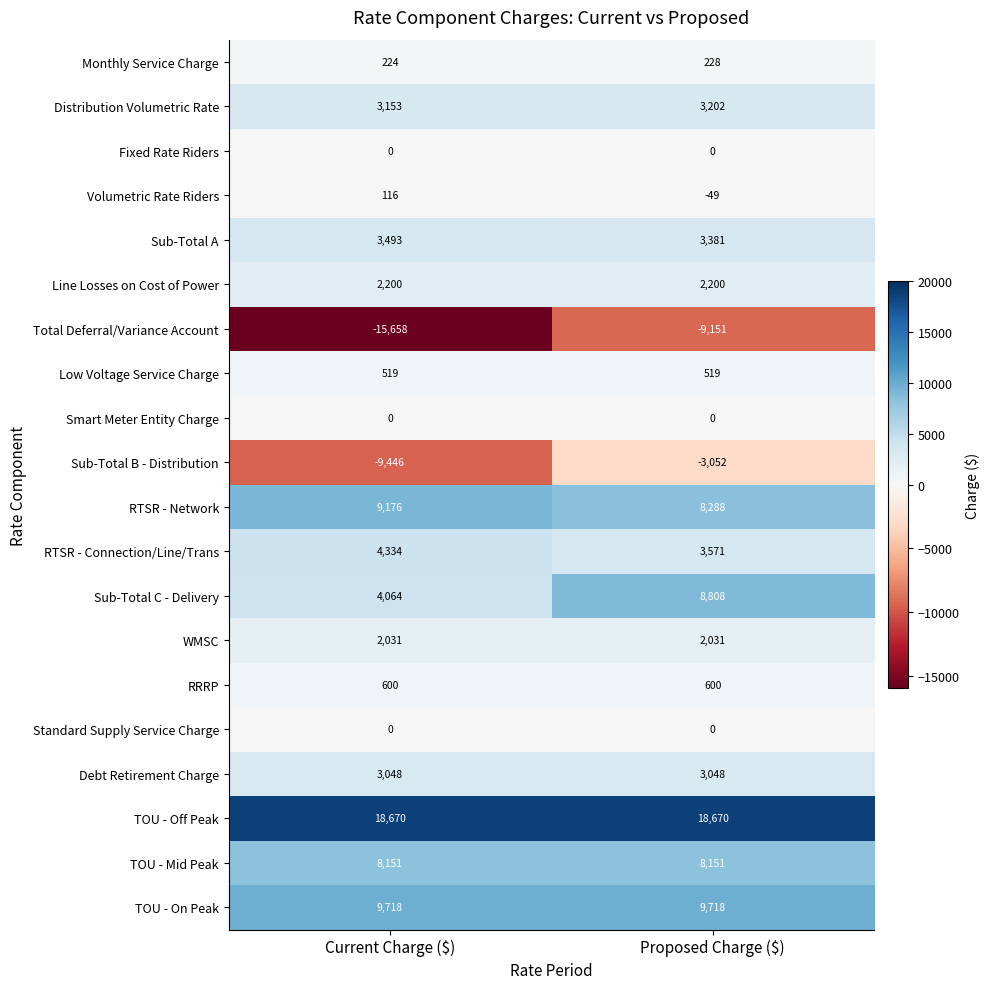

What is the sum of all TOU - On Peak values?

19436